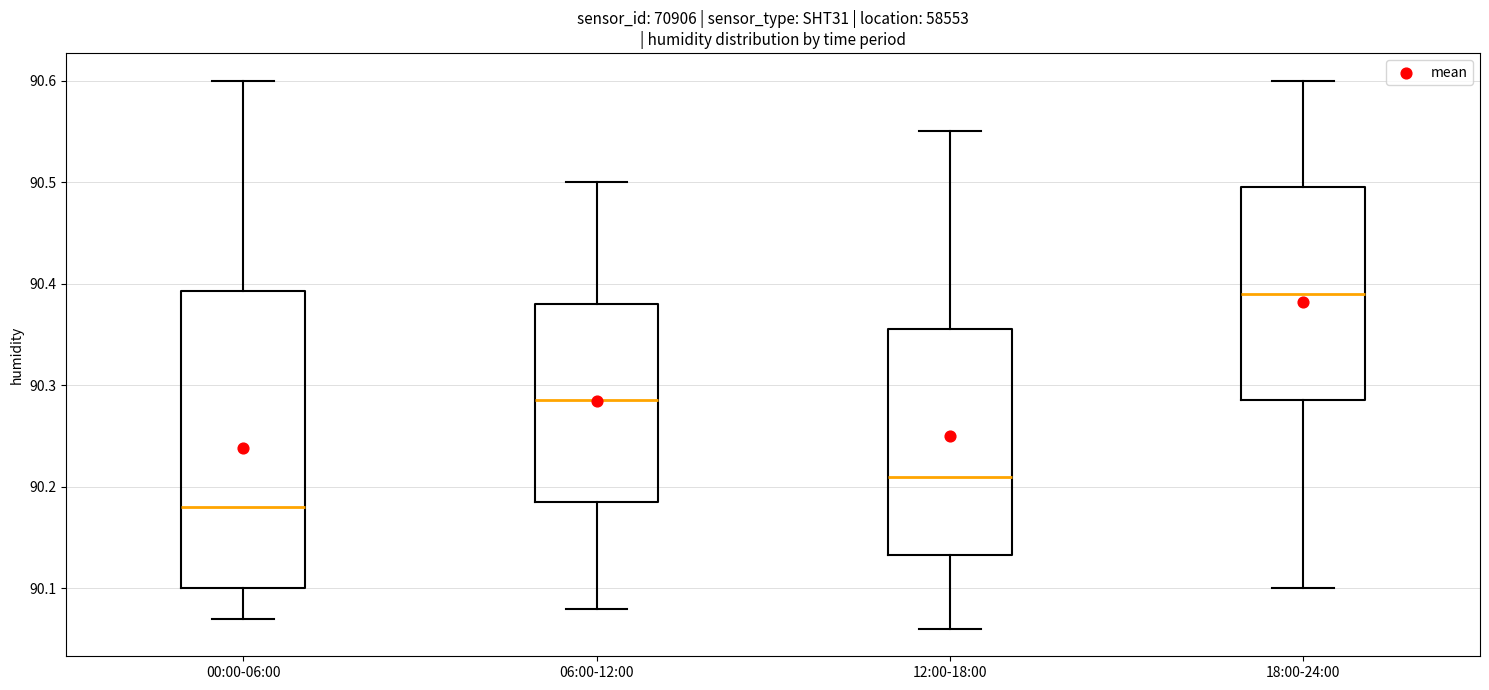

Reading left to right, read every box against the y-axis: the position of its median line, the range the box covers, and the ends of its whiskers. The values are not printed on the chart, so give them approximately, as read against the axis.

00:00-06:00: median 90.18, box 90.10 to 90.39, whiskers 90.07 to 90.60
06:00-12:00: median 90.29, box 90.19 to 90.38, whiskers 90.08 to 90.50
12:00-18:00: median 90.21, box 90.13 to 90.36, whiskers 90.06 to 90.55
18:00-24:00: median 90.39, box 90.29 to 90.50, whiskers 90.10 to 90.60